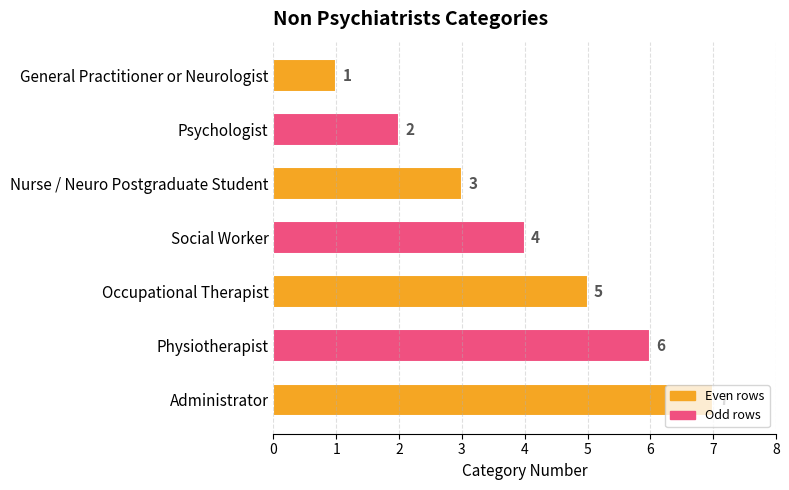

What position from the bottom is Nurse / Neuro Postgraduate Student?

5